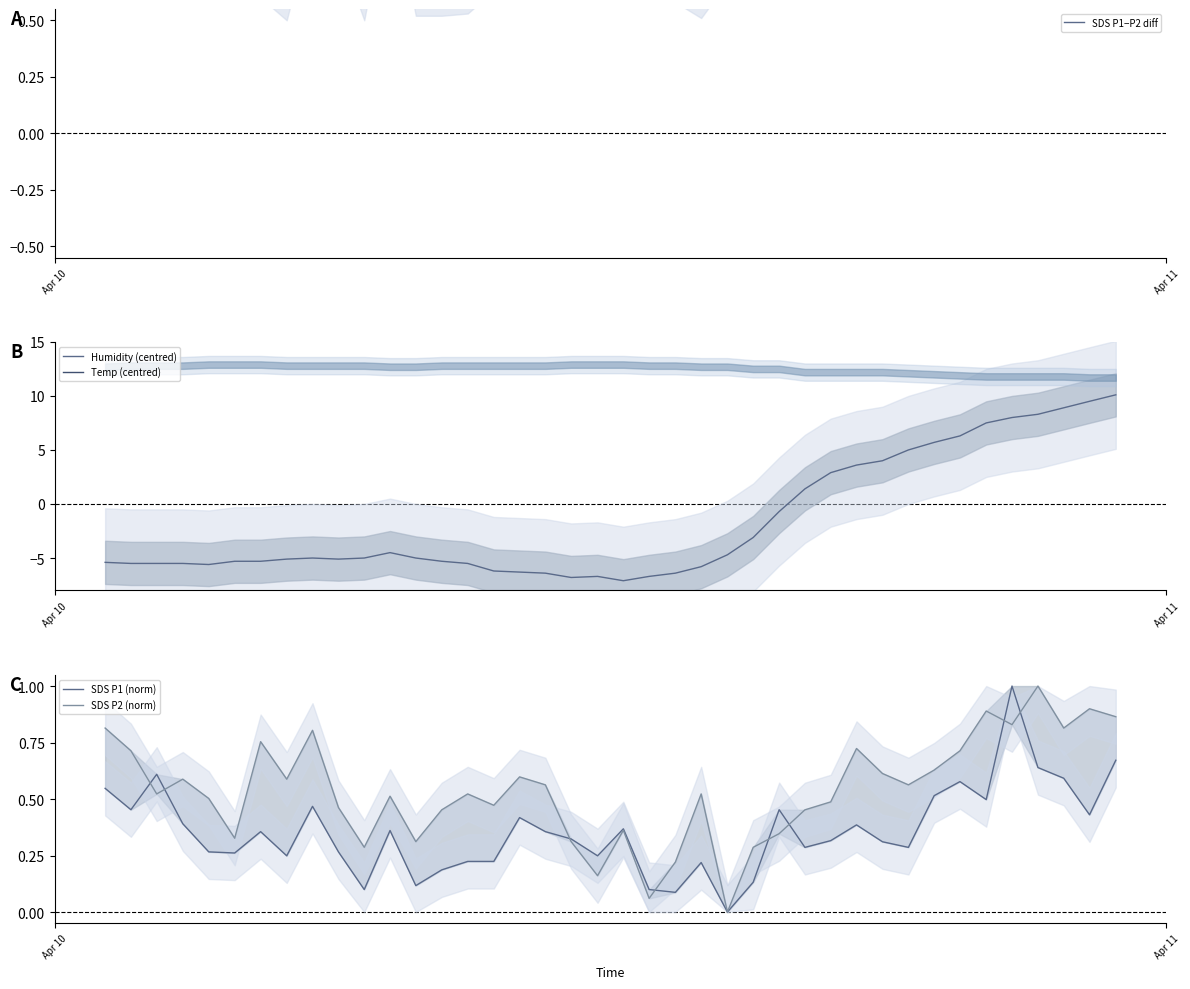

What is the lowest value of the Humidity (centred) series?

-7.1